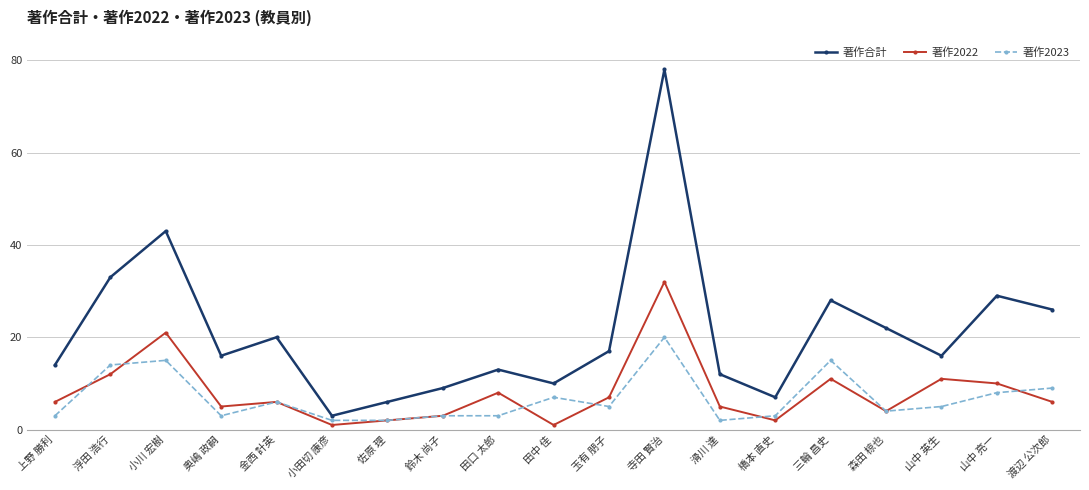

What is the total value across all series at 田中 佳?

18